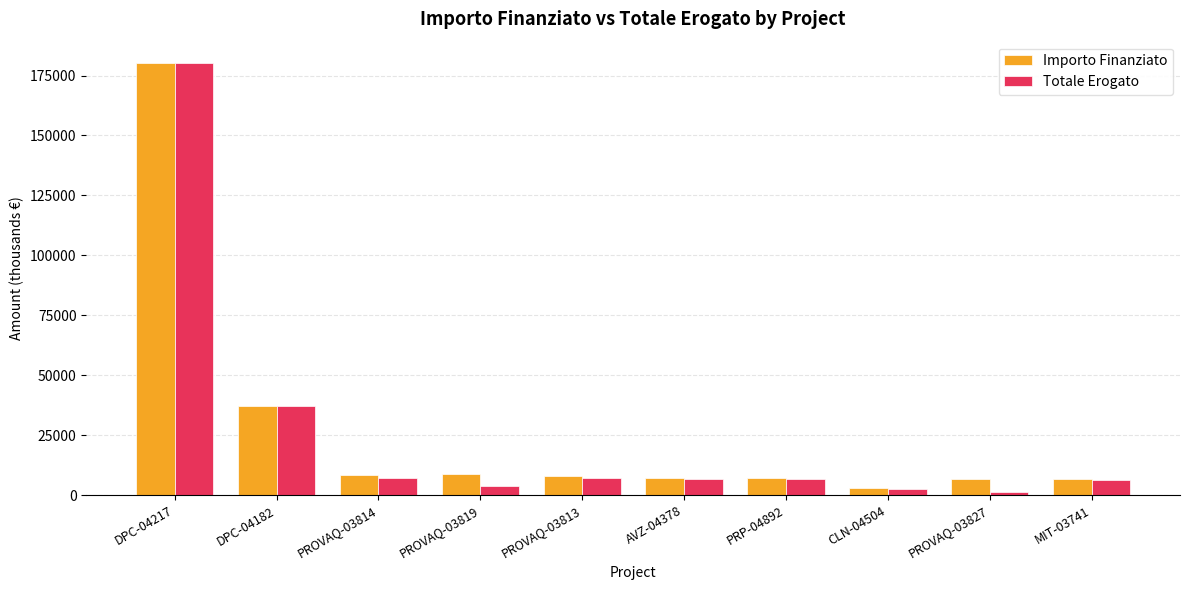

What is the maximum value shown in the chart?

180115.0